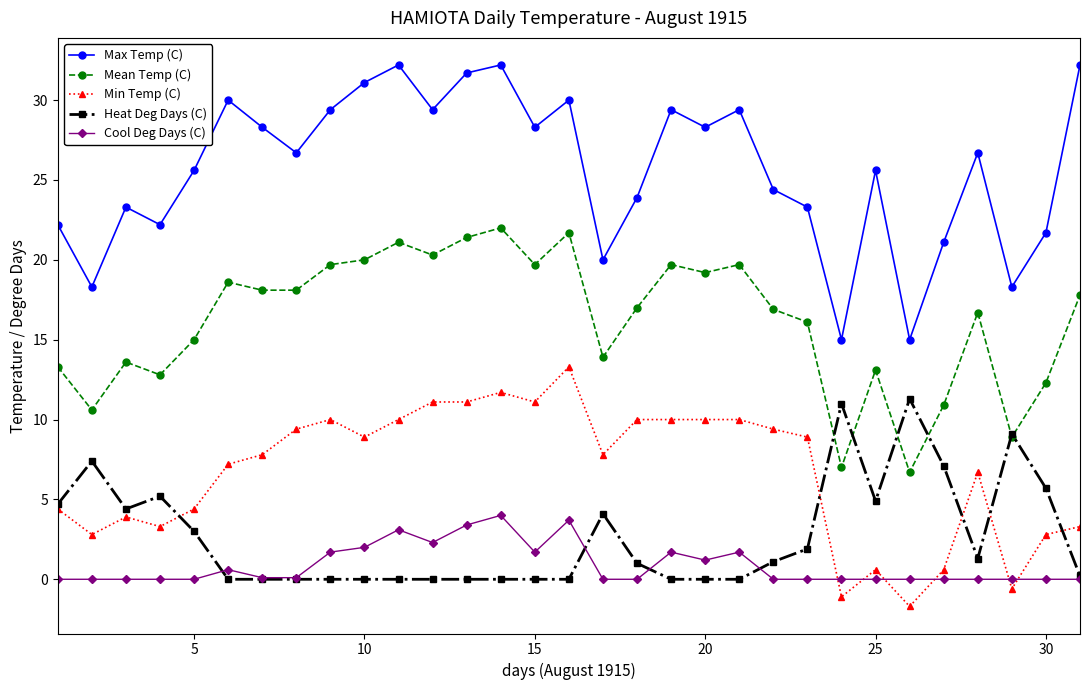

What is the lowest value of the Max Temp (C) series?

15.0